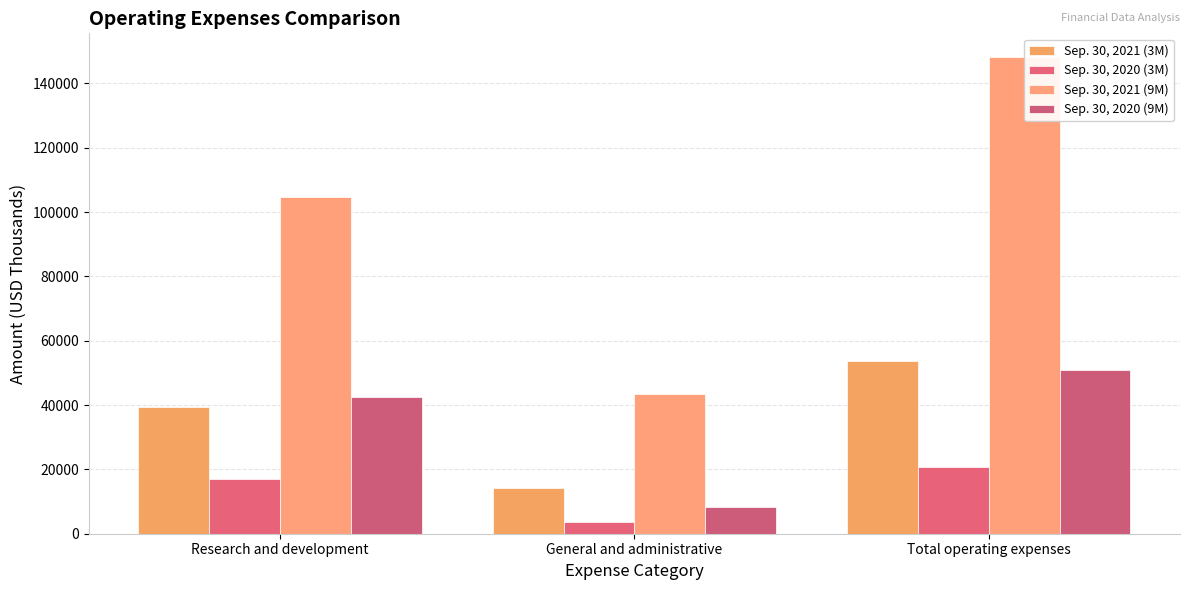

What is the value of the Sep. 30, 2021 (9M) bar at the 1st from the left?

104708